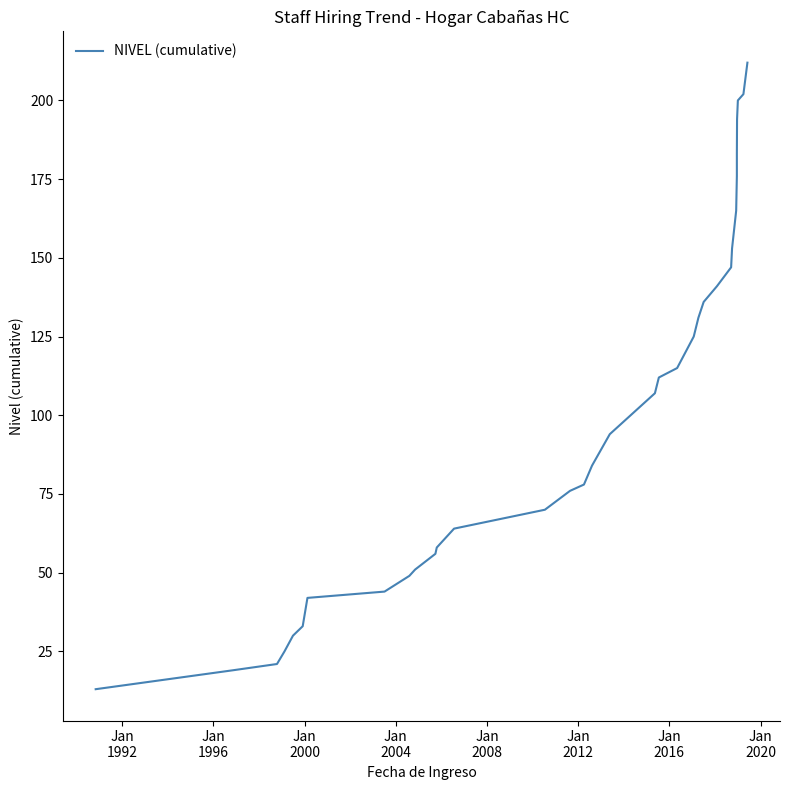

Count the number of categories in the chart.

34